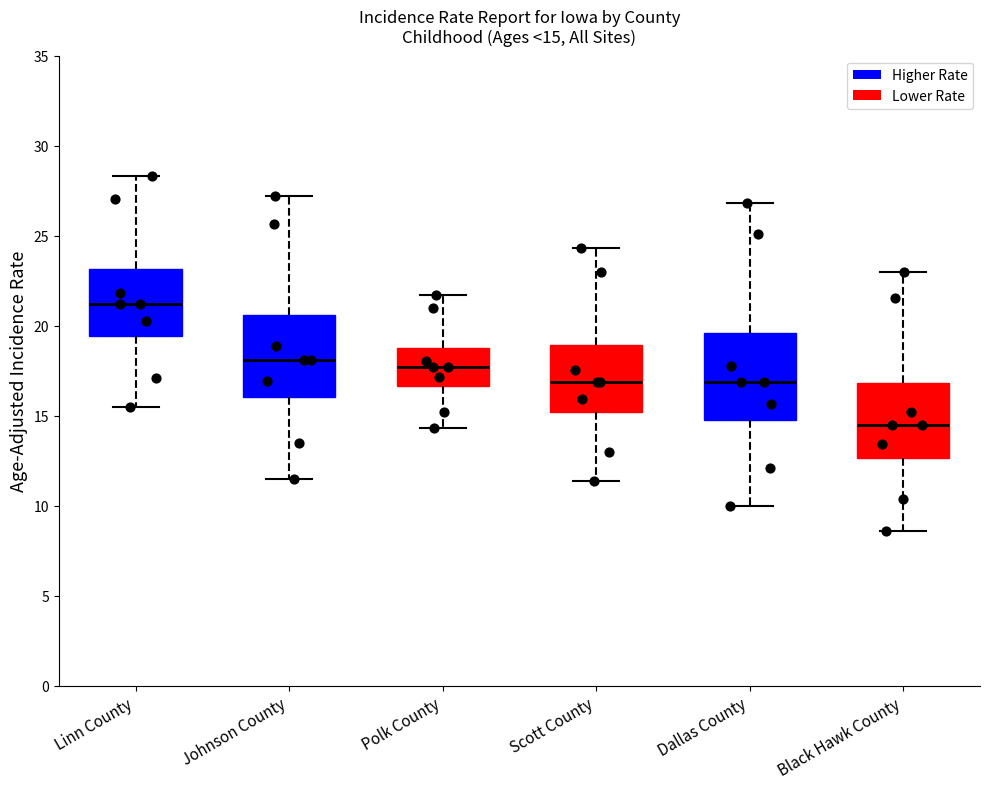

Which box has the lowest median line?

Black Hawk County